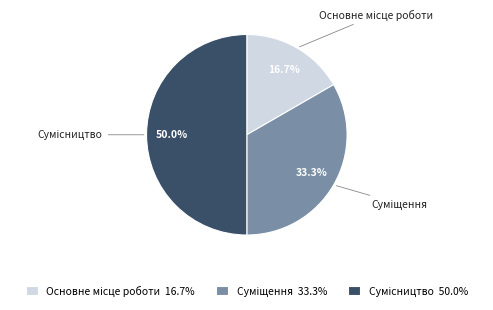

To the nearest percent, what portion does Суміщення represent?

33%